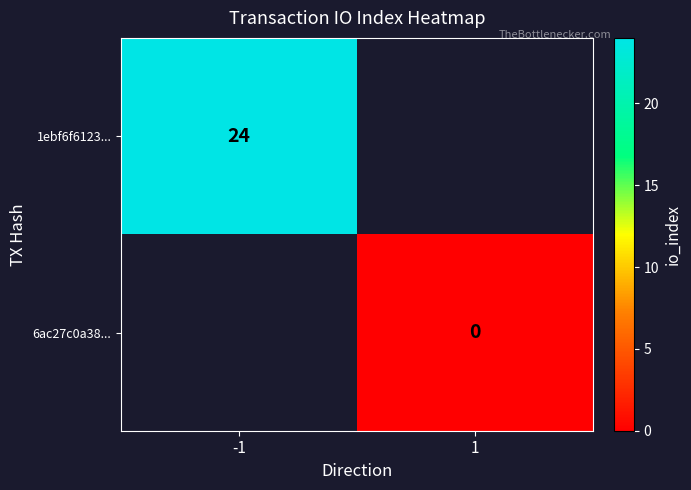

The 1ebf6f6123... series shows 24 at -1. True or false?

True